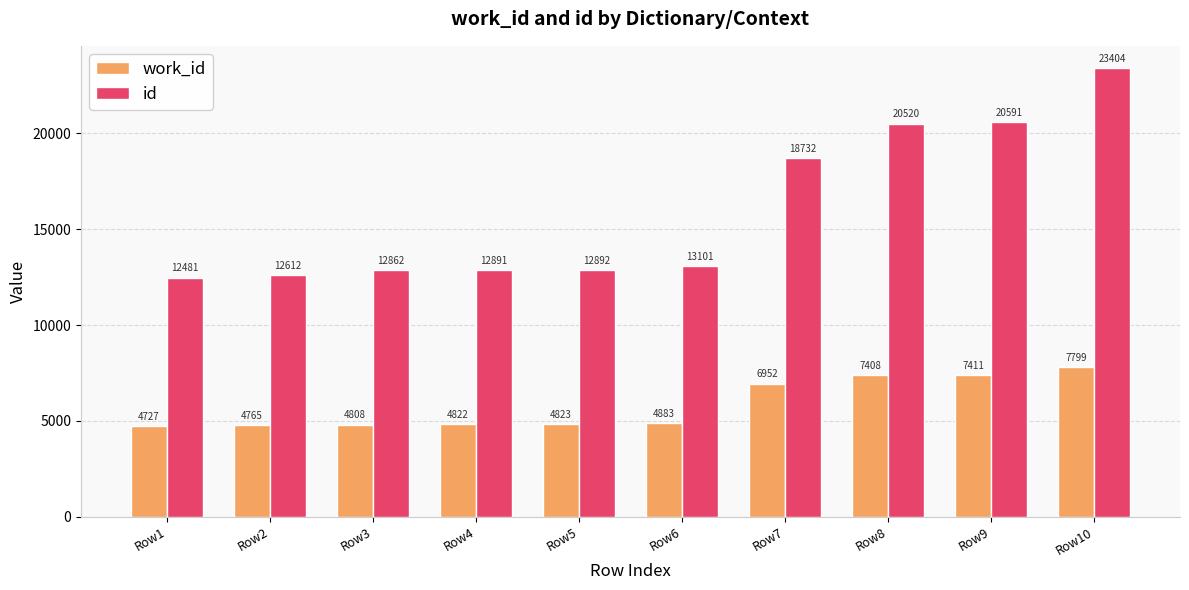

Which category has the highest value in the id series?

Row10